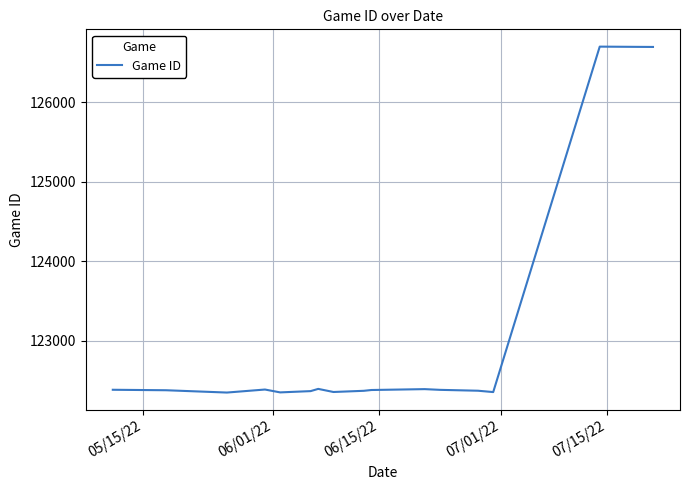

What is the difference between the maximum and minimum values?

4350